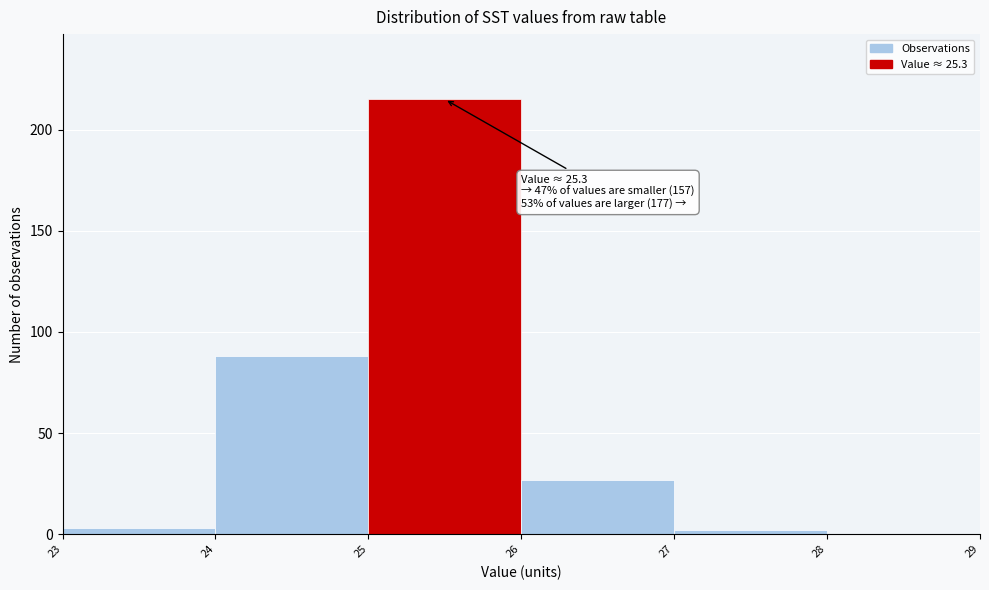

Which range on the x-axis has the tallest bar?

25 to 26